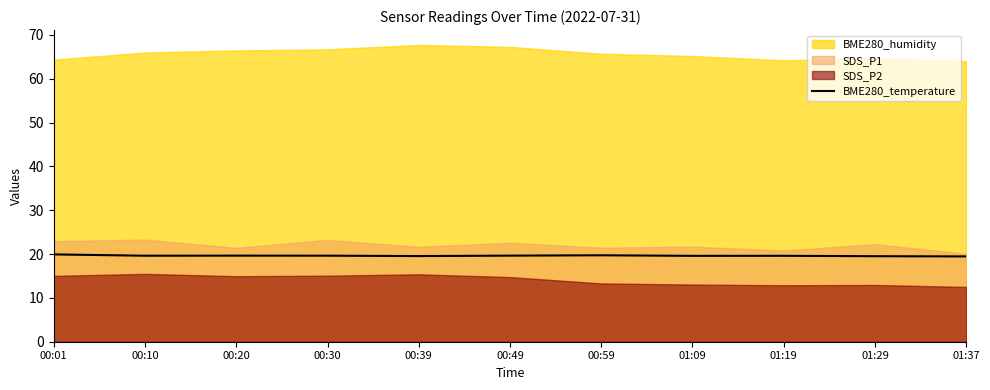

How many lines are shown in the chart?

1